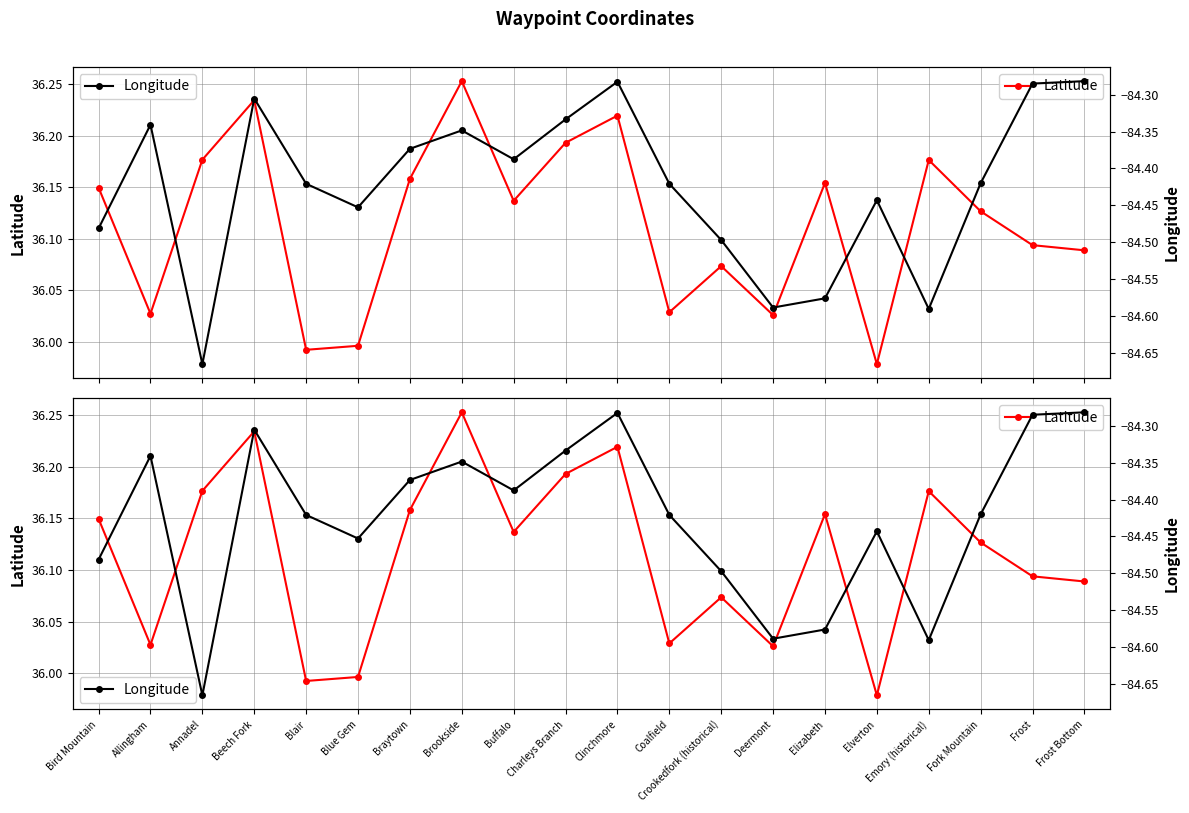

What position from the left is Deermont?

14